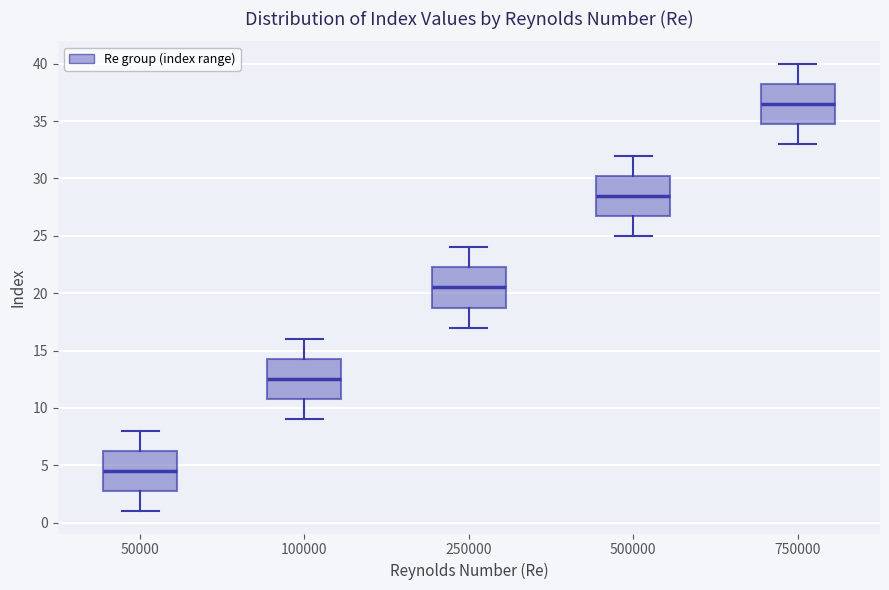

Which box's median line is the lowest?

50000